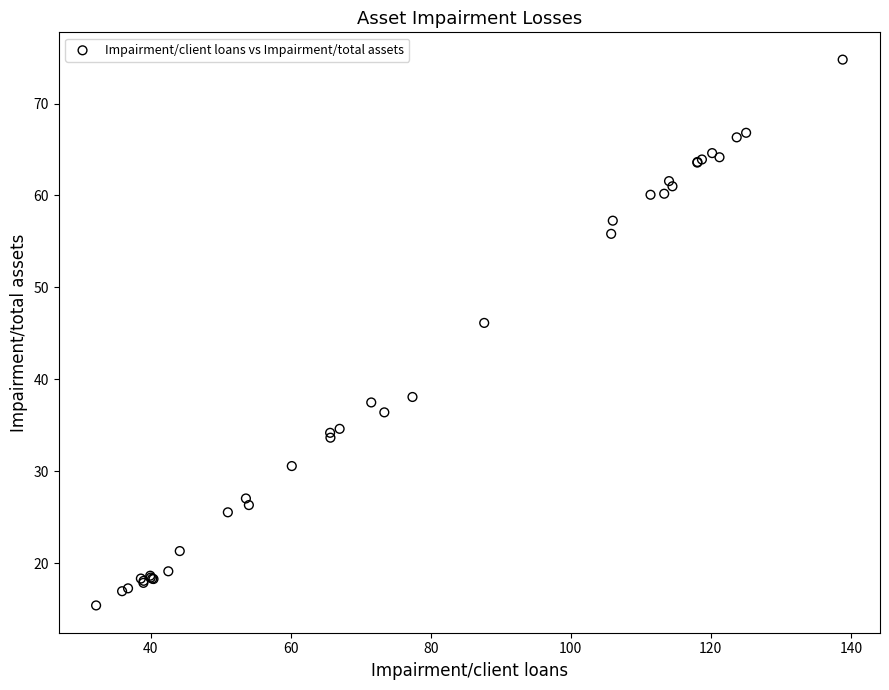

What Y value in the scatter plot is closest to 45?

46.1